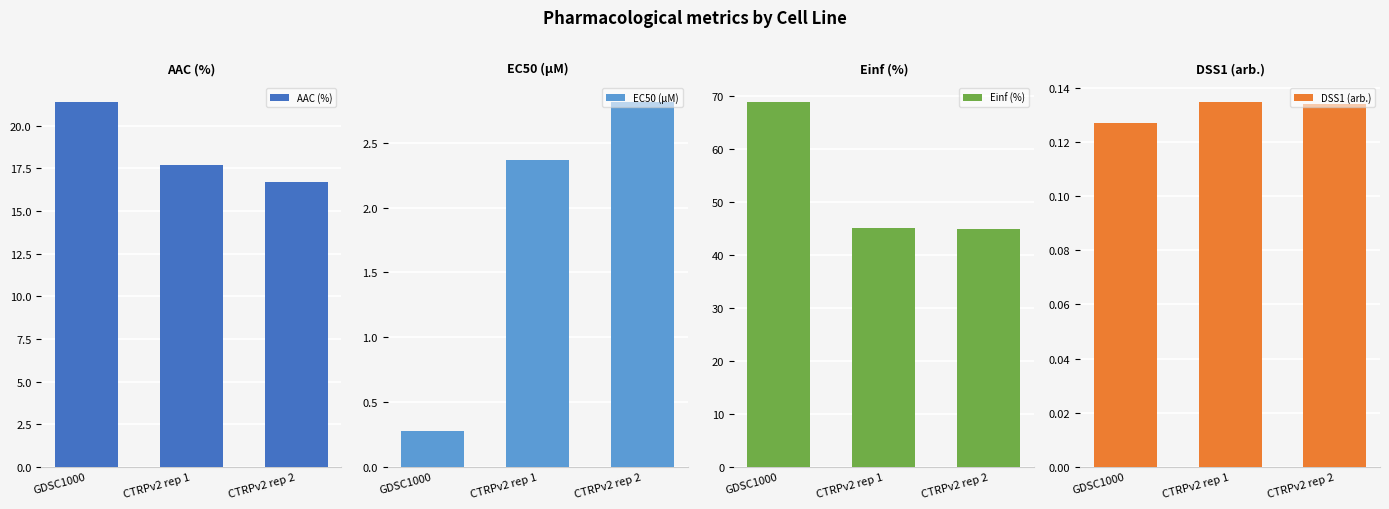

Reading left to right, transcribe all the data shown in this chart.

AAC (%): 21.4	17.7	16.7
EC50 (µM): 0.3	2.4	2.8
Einf (%): 69.0	45.1	45.0
DSS1 (arb.): 0.1	0.1	0.1